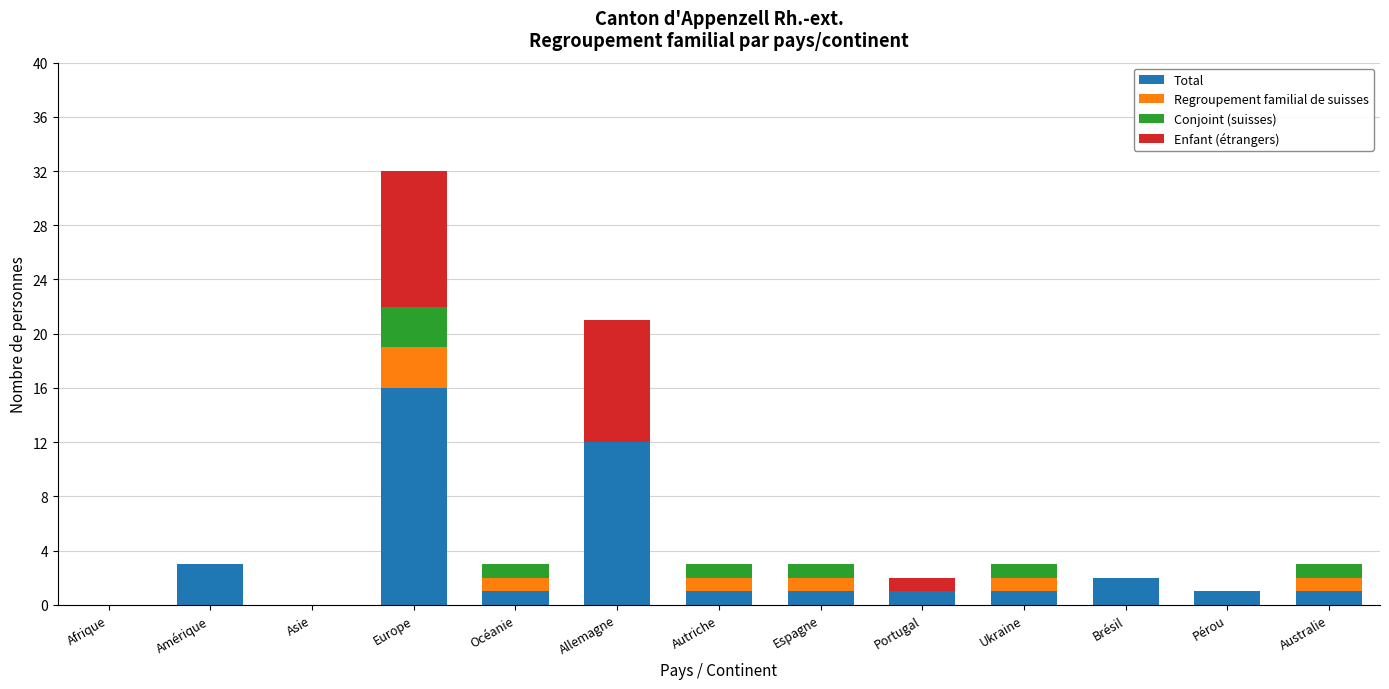

What is the total value across all series at Ukraine?

3